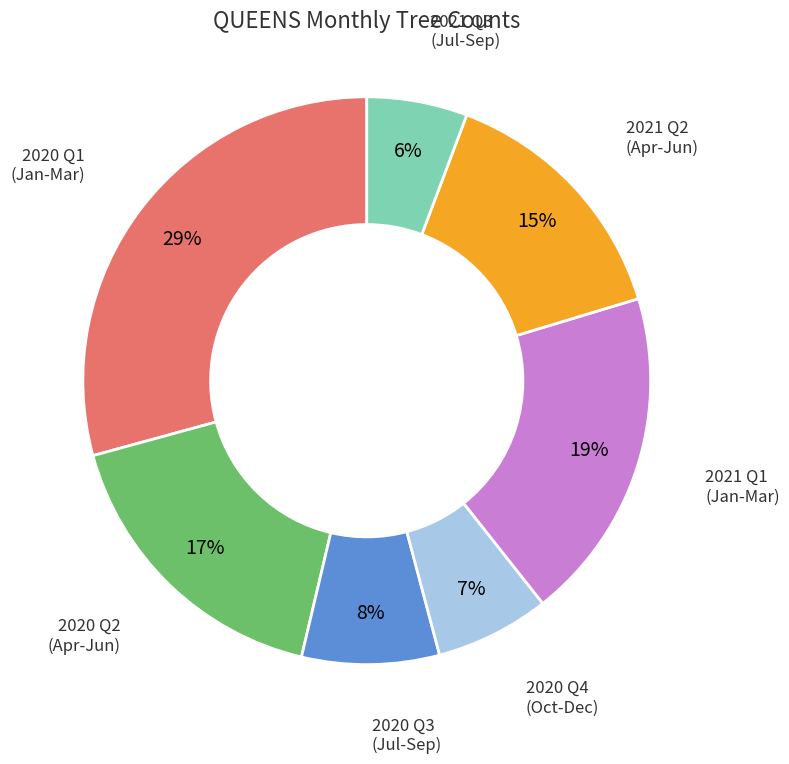

Is it true that 2021 Q2 (Apr-Jun) is 27% of the pie?

False